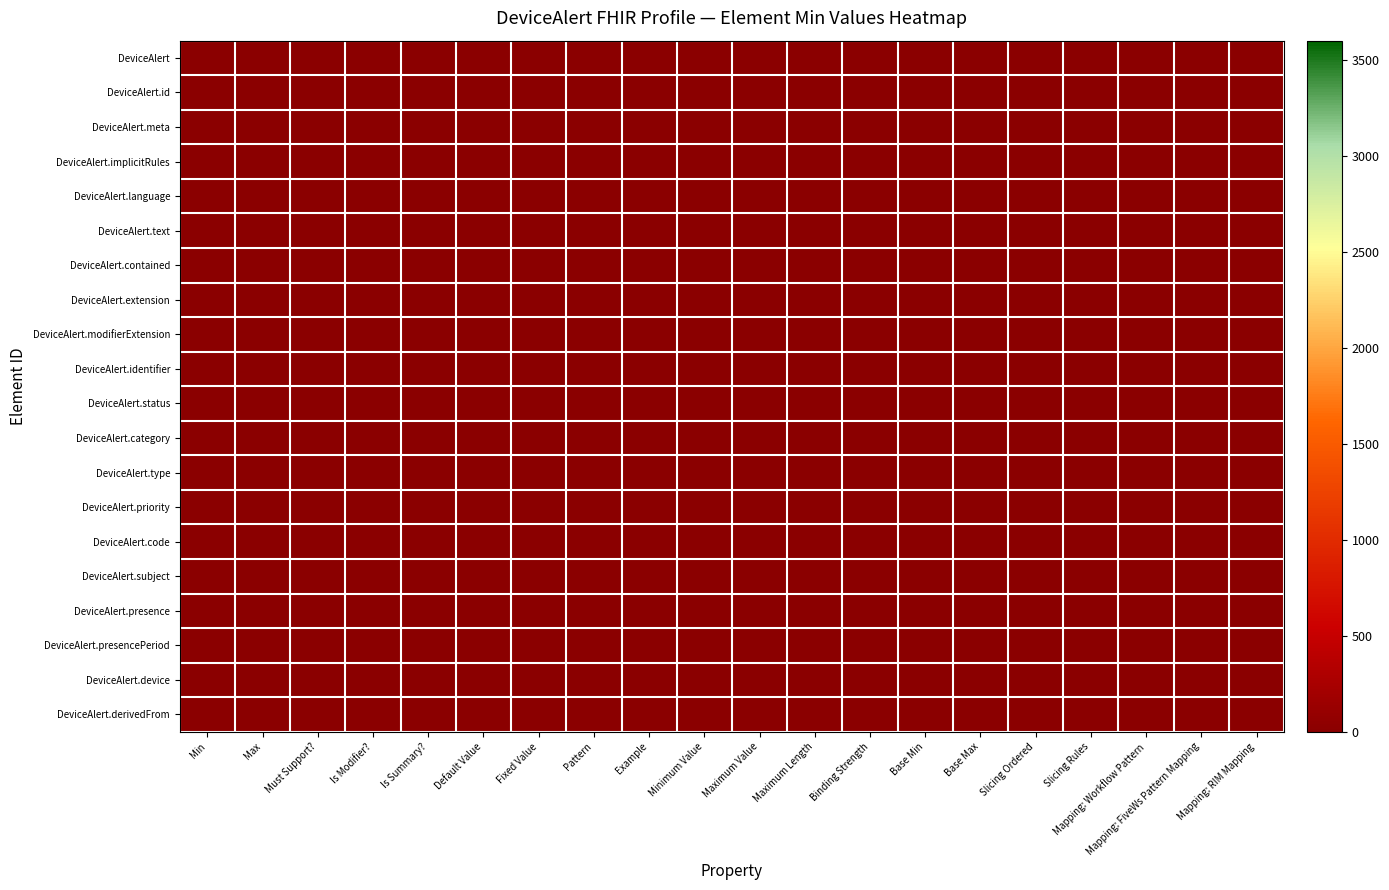

What is the total value across all series at Mapping: FiveWs Pattern Mapping?

4